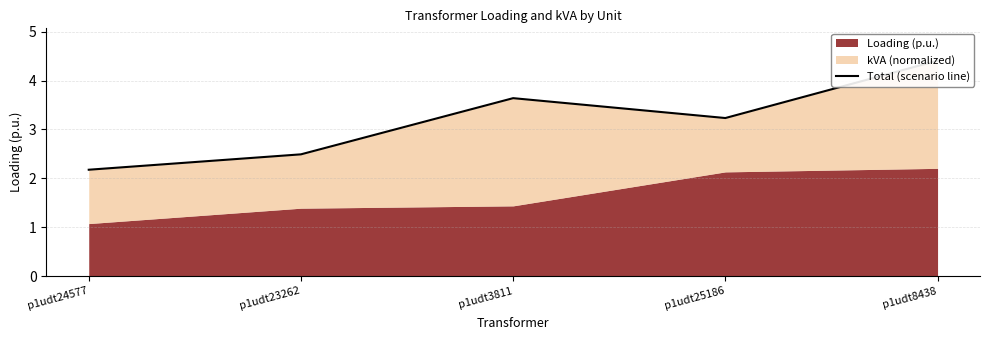

Rank the categories by value from highest to lowest.

p1udt8438, p1udt3811, p1udt25186, p1udt23262, p1udt24577